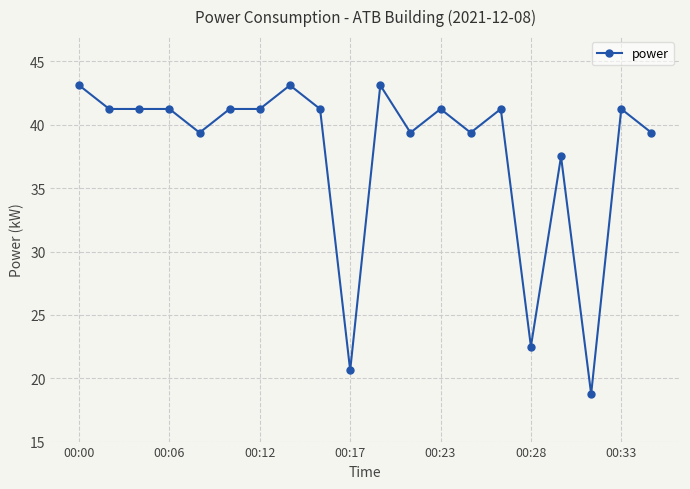

What is the maximum value shown in the chart?

43.1